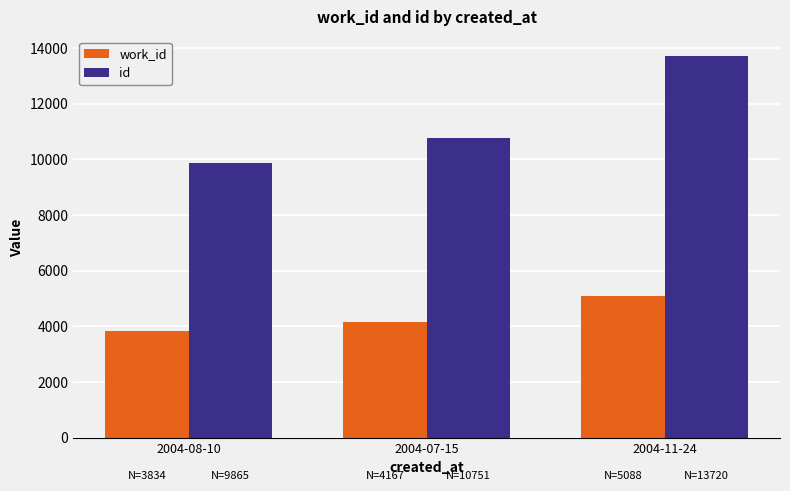

How many bars are there in total?

6